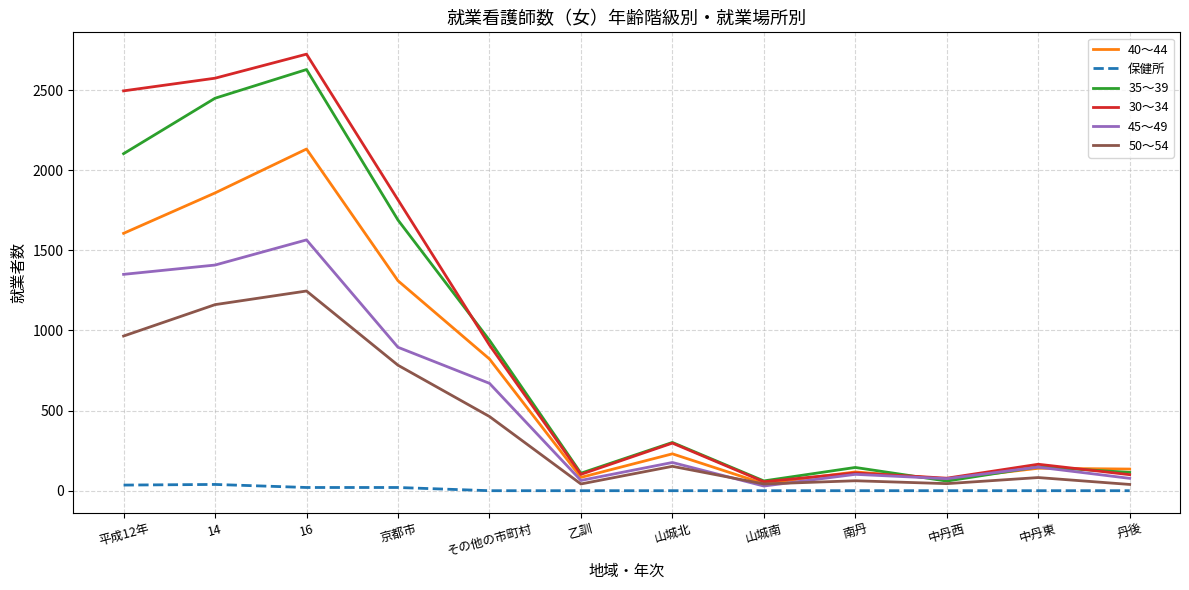

Which series has the widest spread of values?

30～34